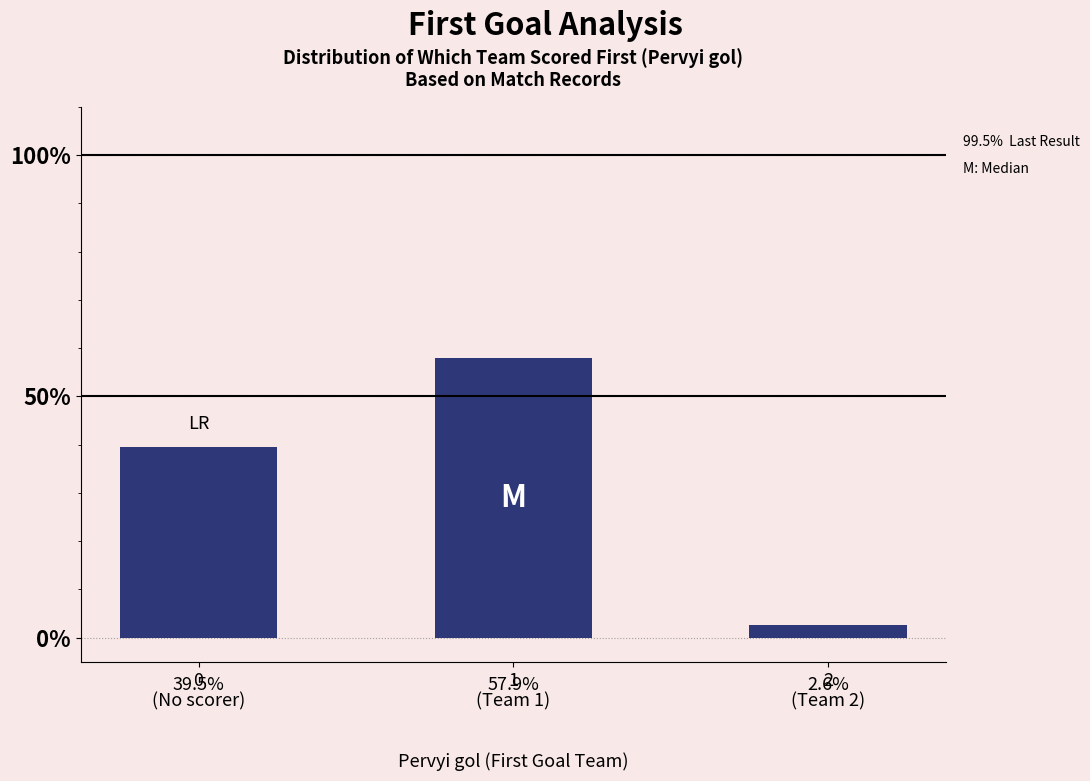

What is the difference between the maximum and minimum values?

55.3